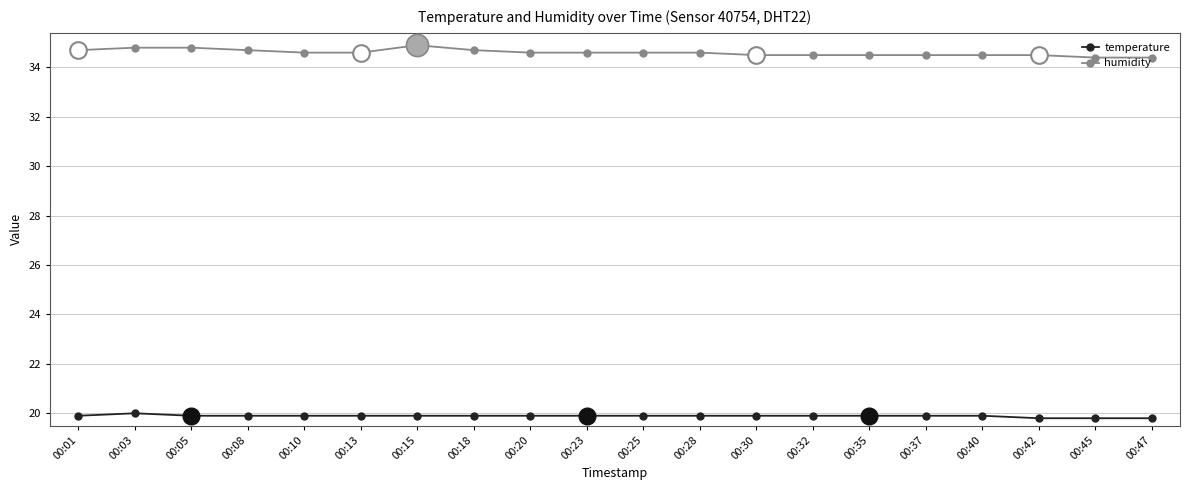

What is the difference between the second highest and minimum values in the temperature series?

0.1